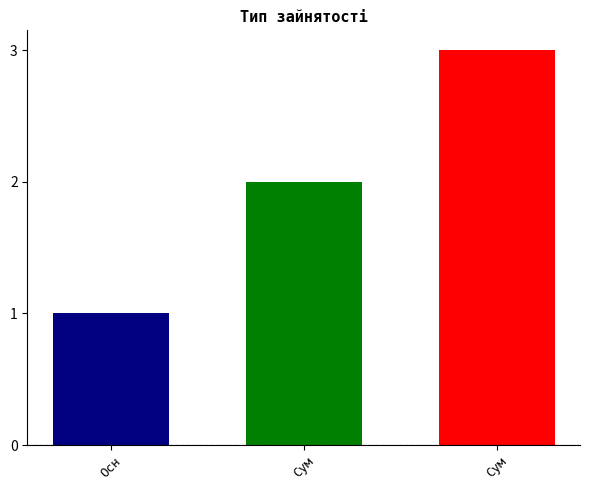

How many bars are there in total?

3